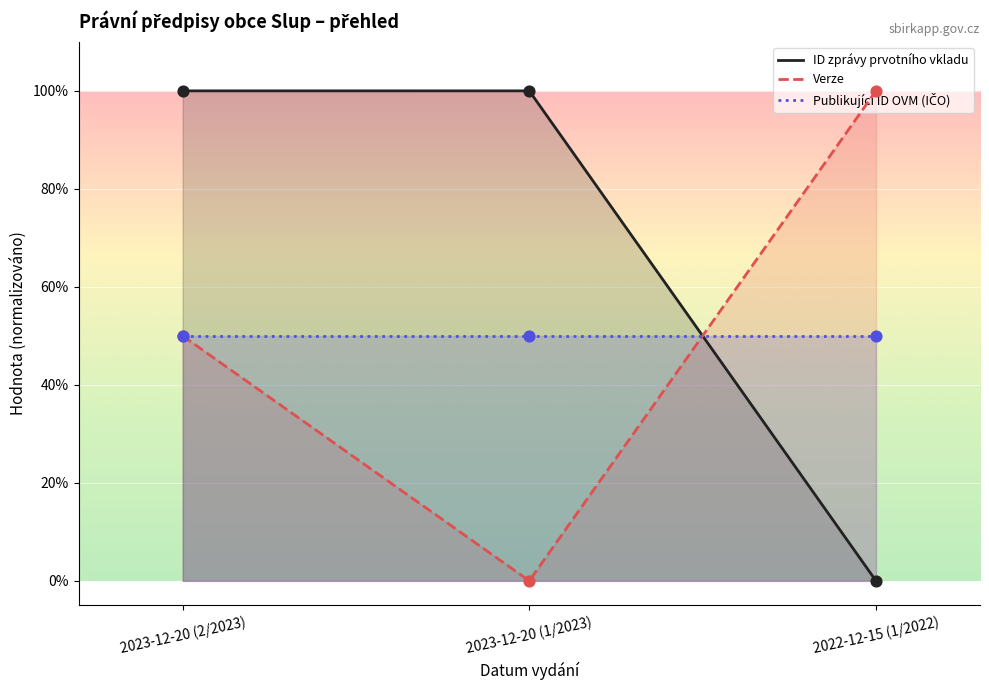

Which series has the largest total across all categories?

ID zprávy prvotního vkladu